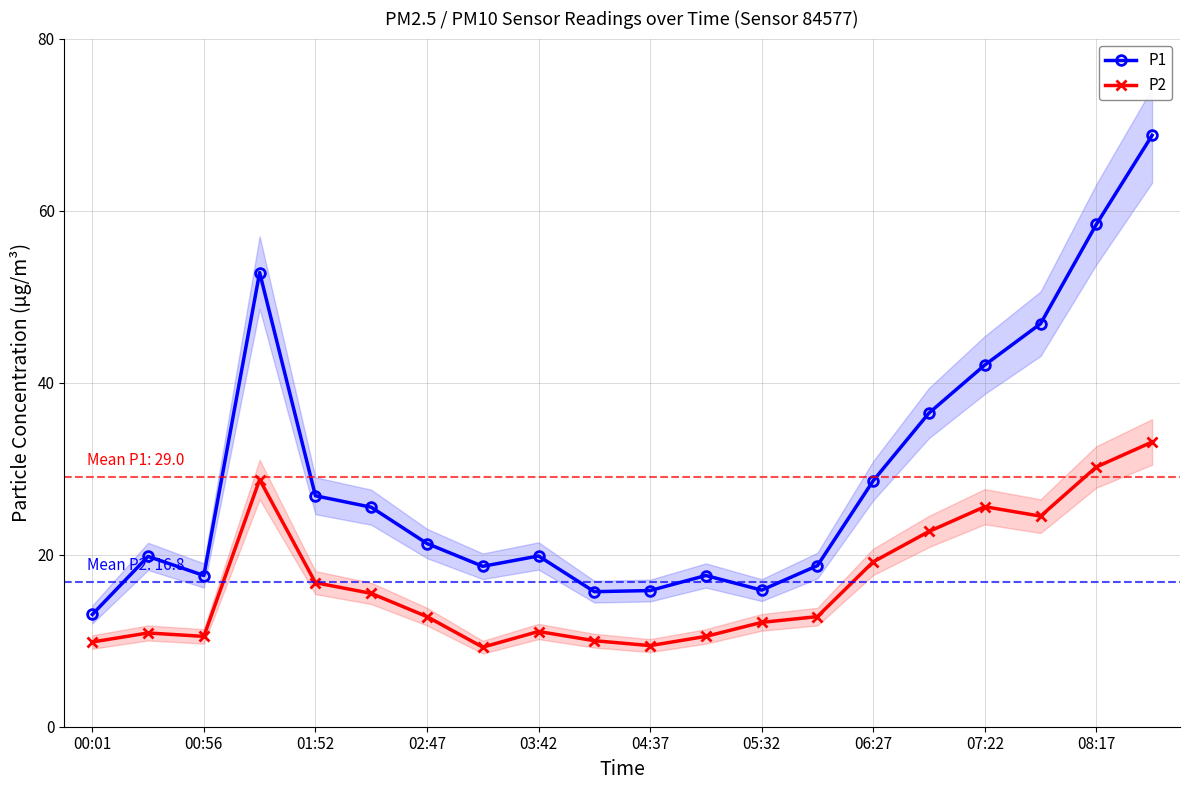

True or false: P1 and P2 cross at least once.

False